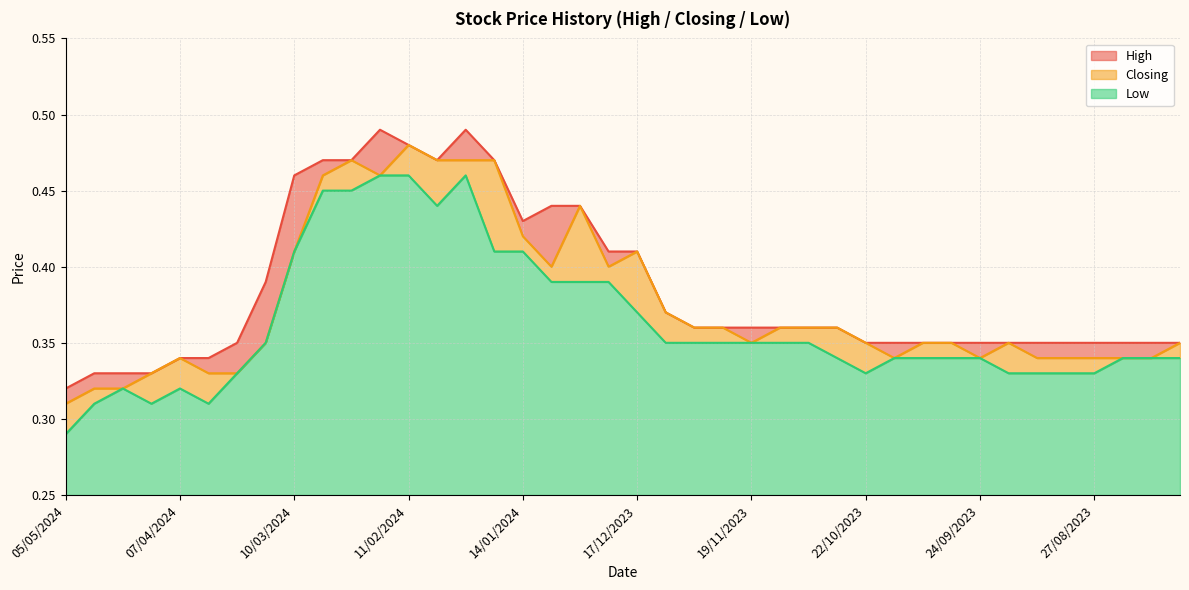

Count the number of data series in this chart.

3